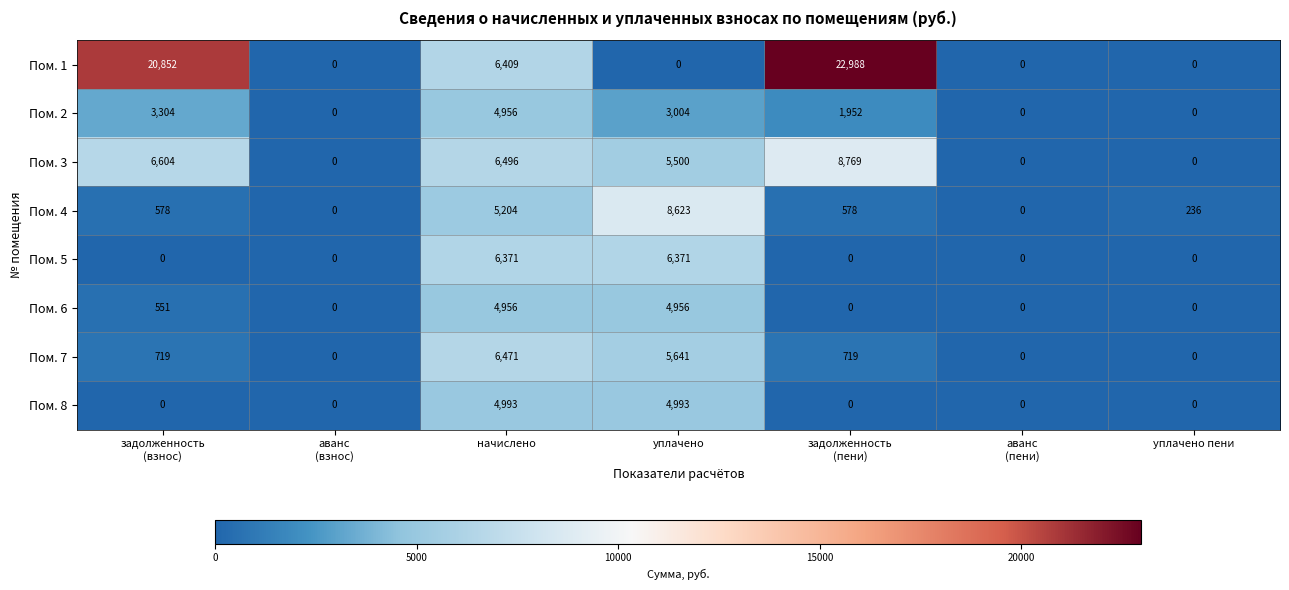

Which series has the widest spread of values?

Пом. 1